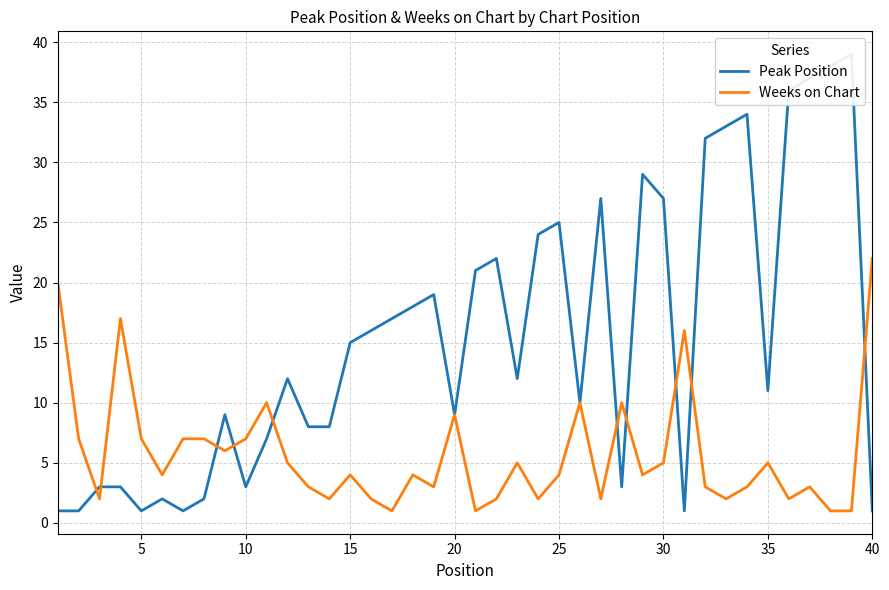

Which category has the highest value in the Weeks on Chart series?

40